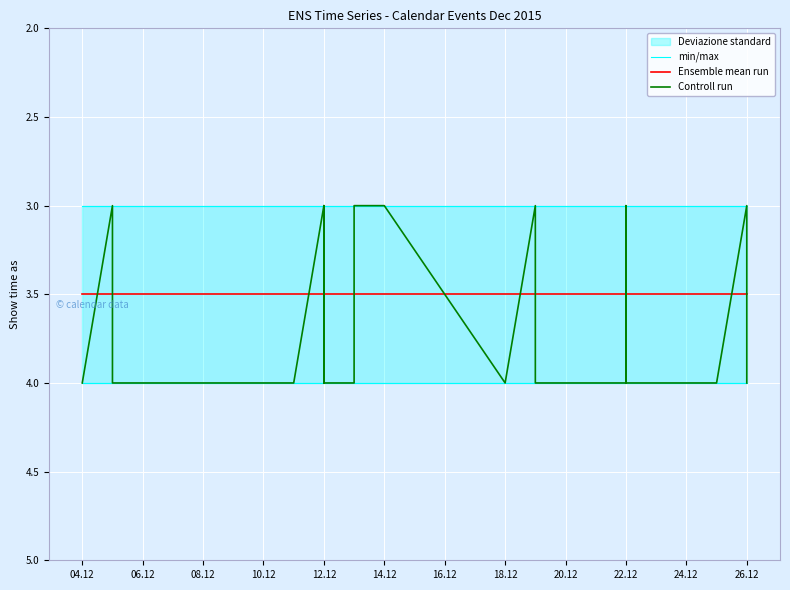

In Controll run, how many points are lower than both neighbors (excluding endpoints)?

4